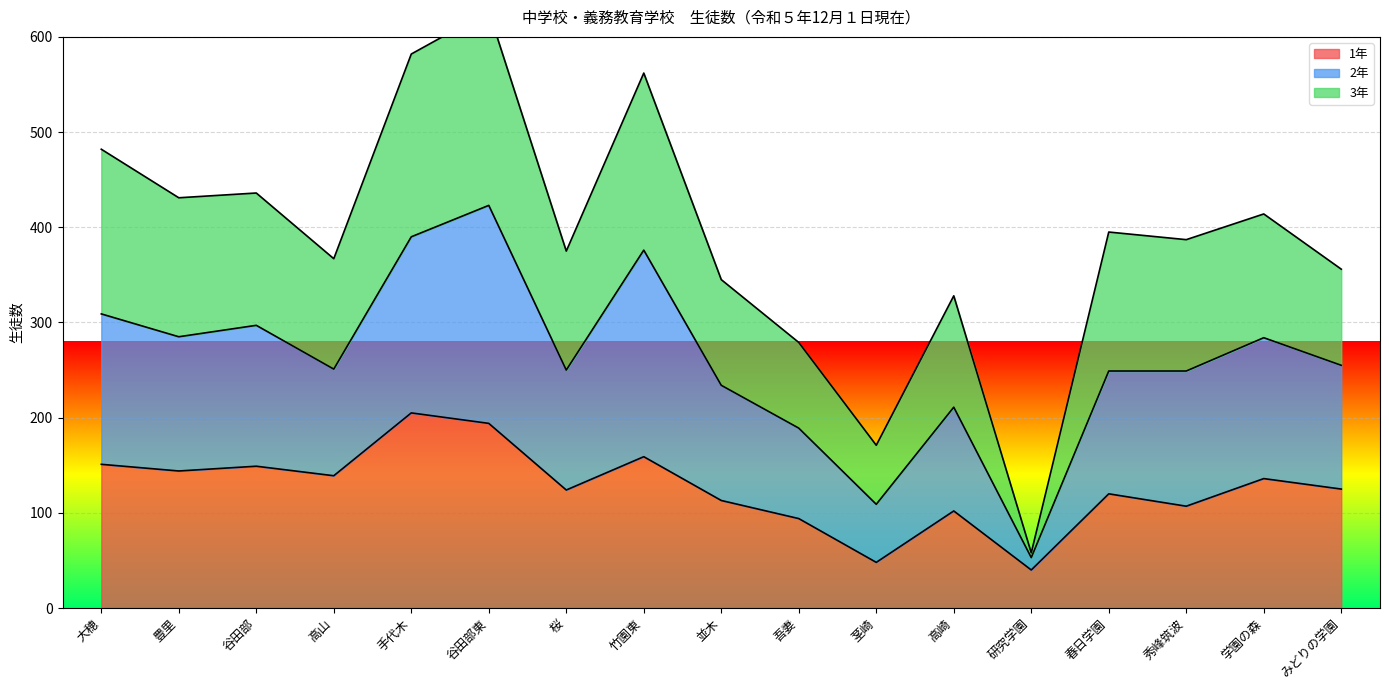

What is the lowest value of the 1年 series?

40